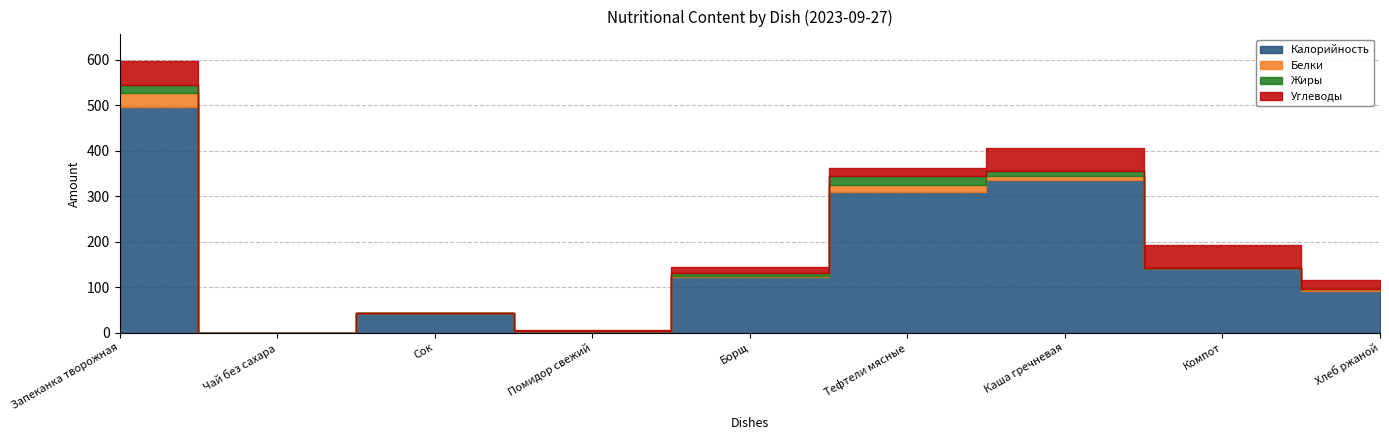

At which label does Углеводы reach its minimum?

Чай без сахара